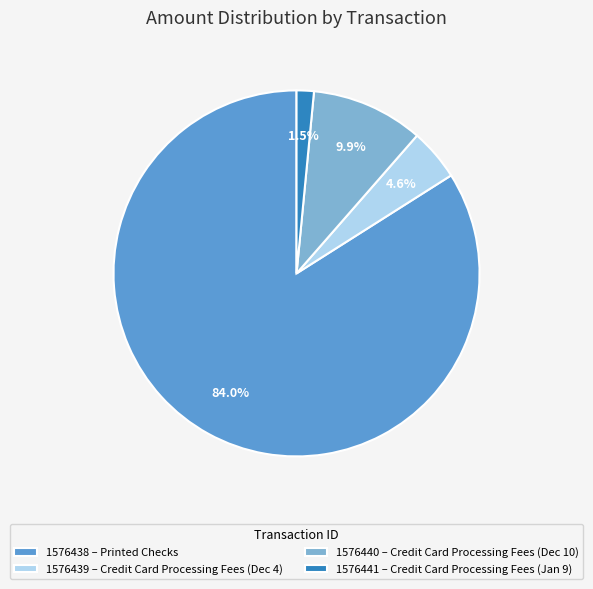

Do 1576439 and 1576438 together represent more than half of the pie?

Yes